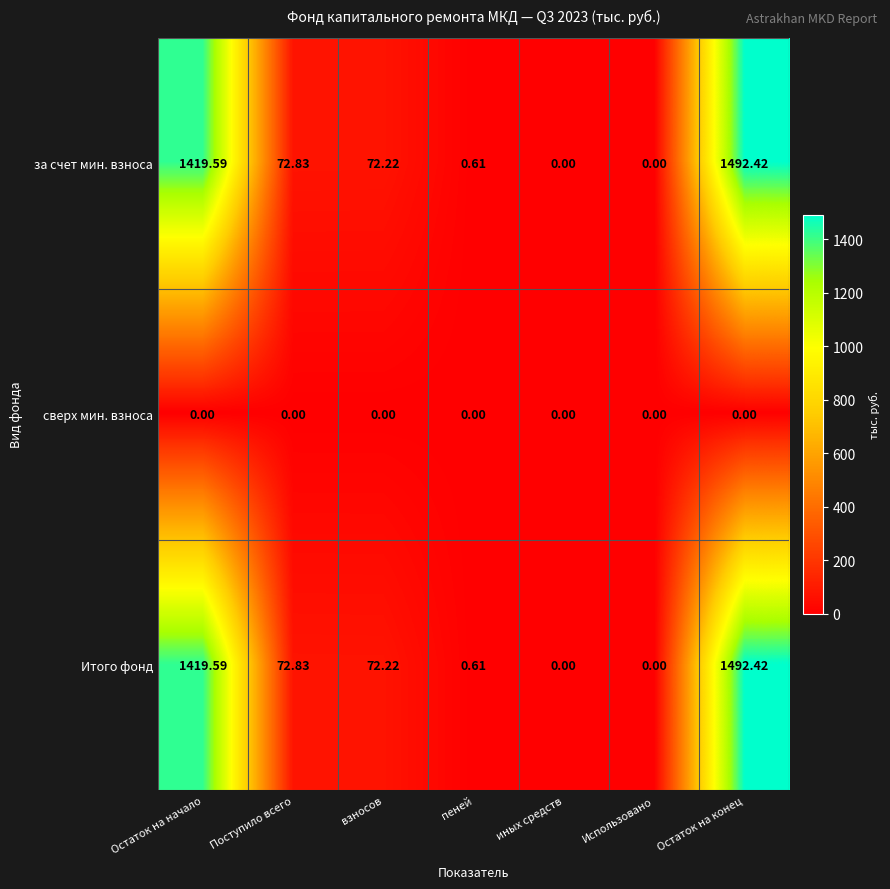

At which category does the chart reach its peak across all series?

Остаток на конец